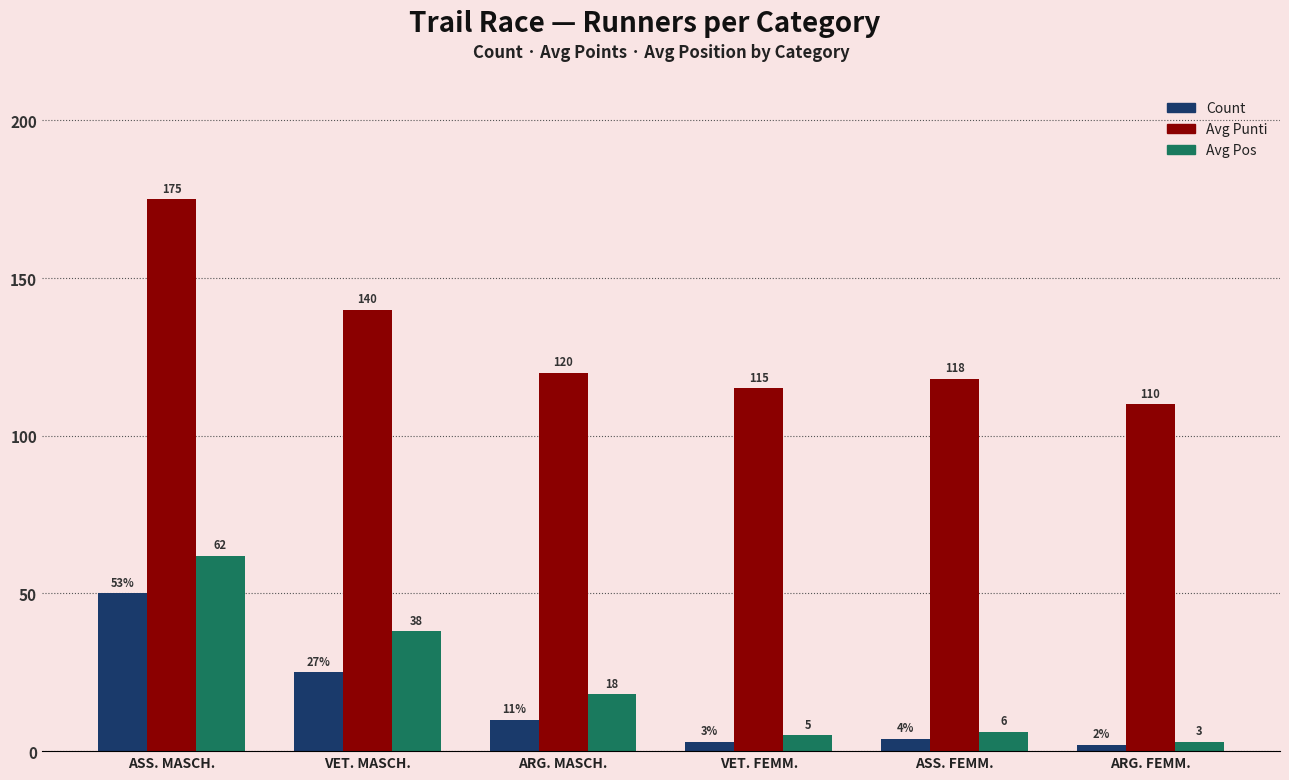

What is the difference between the maximum and second lowest values in the Avg Pos series?

57